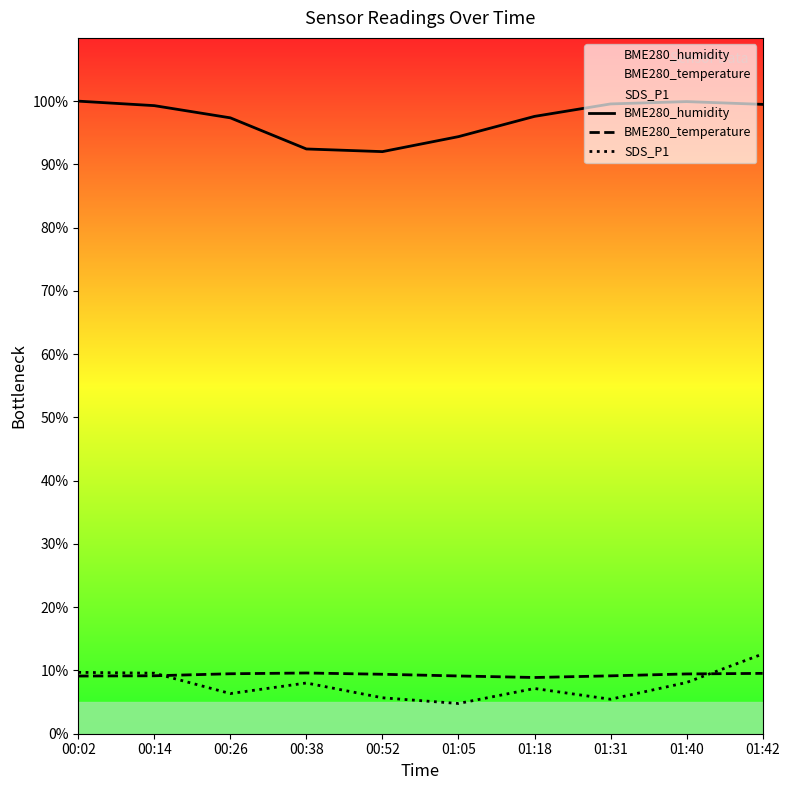

Is it true that BME280_humidity equals 138.8 at 00:26?

False